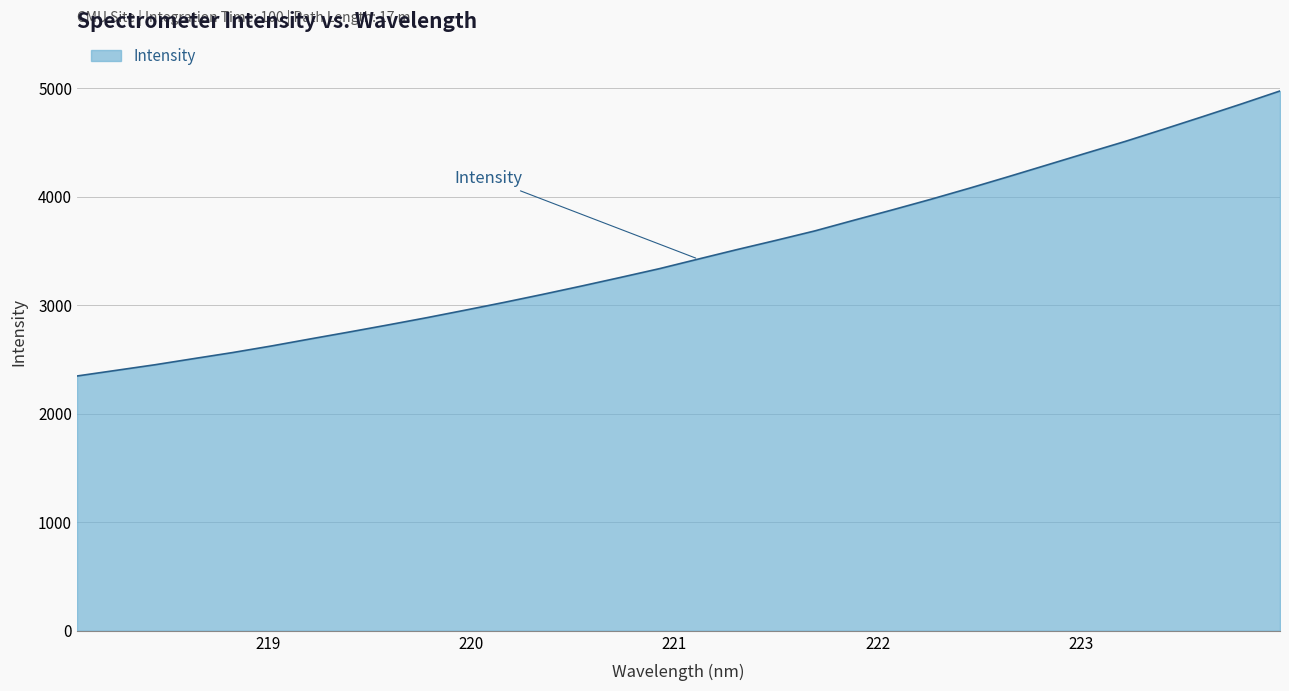

Does the chart have visible grid lines?

Yes